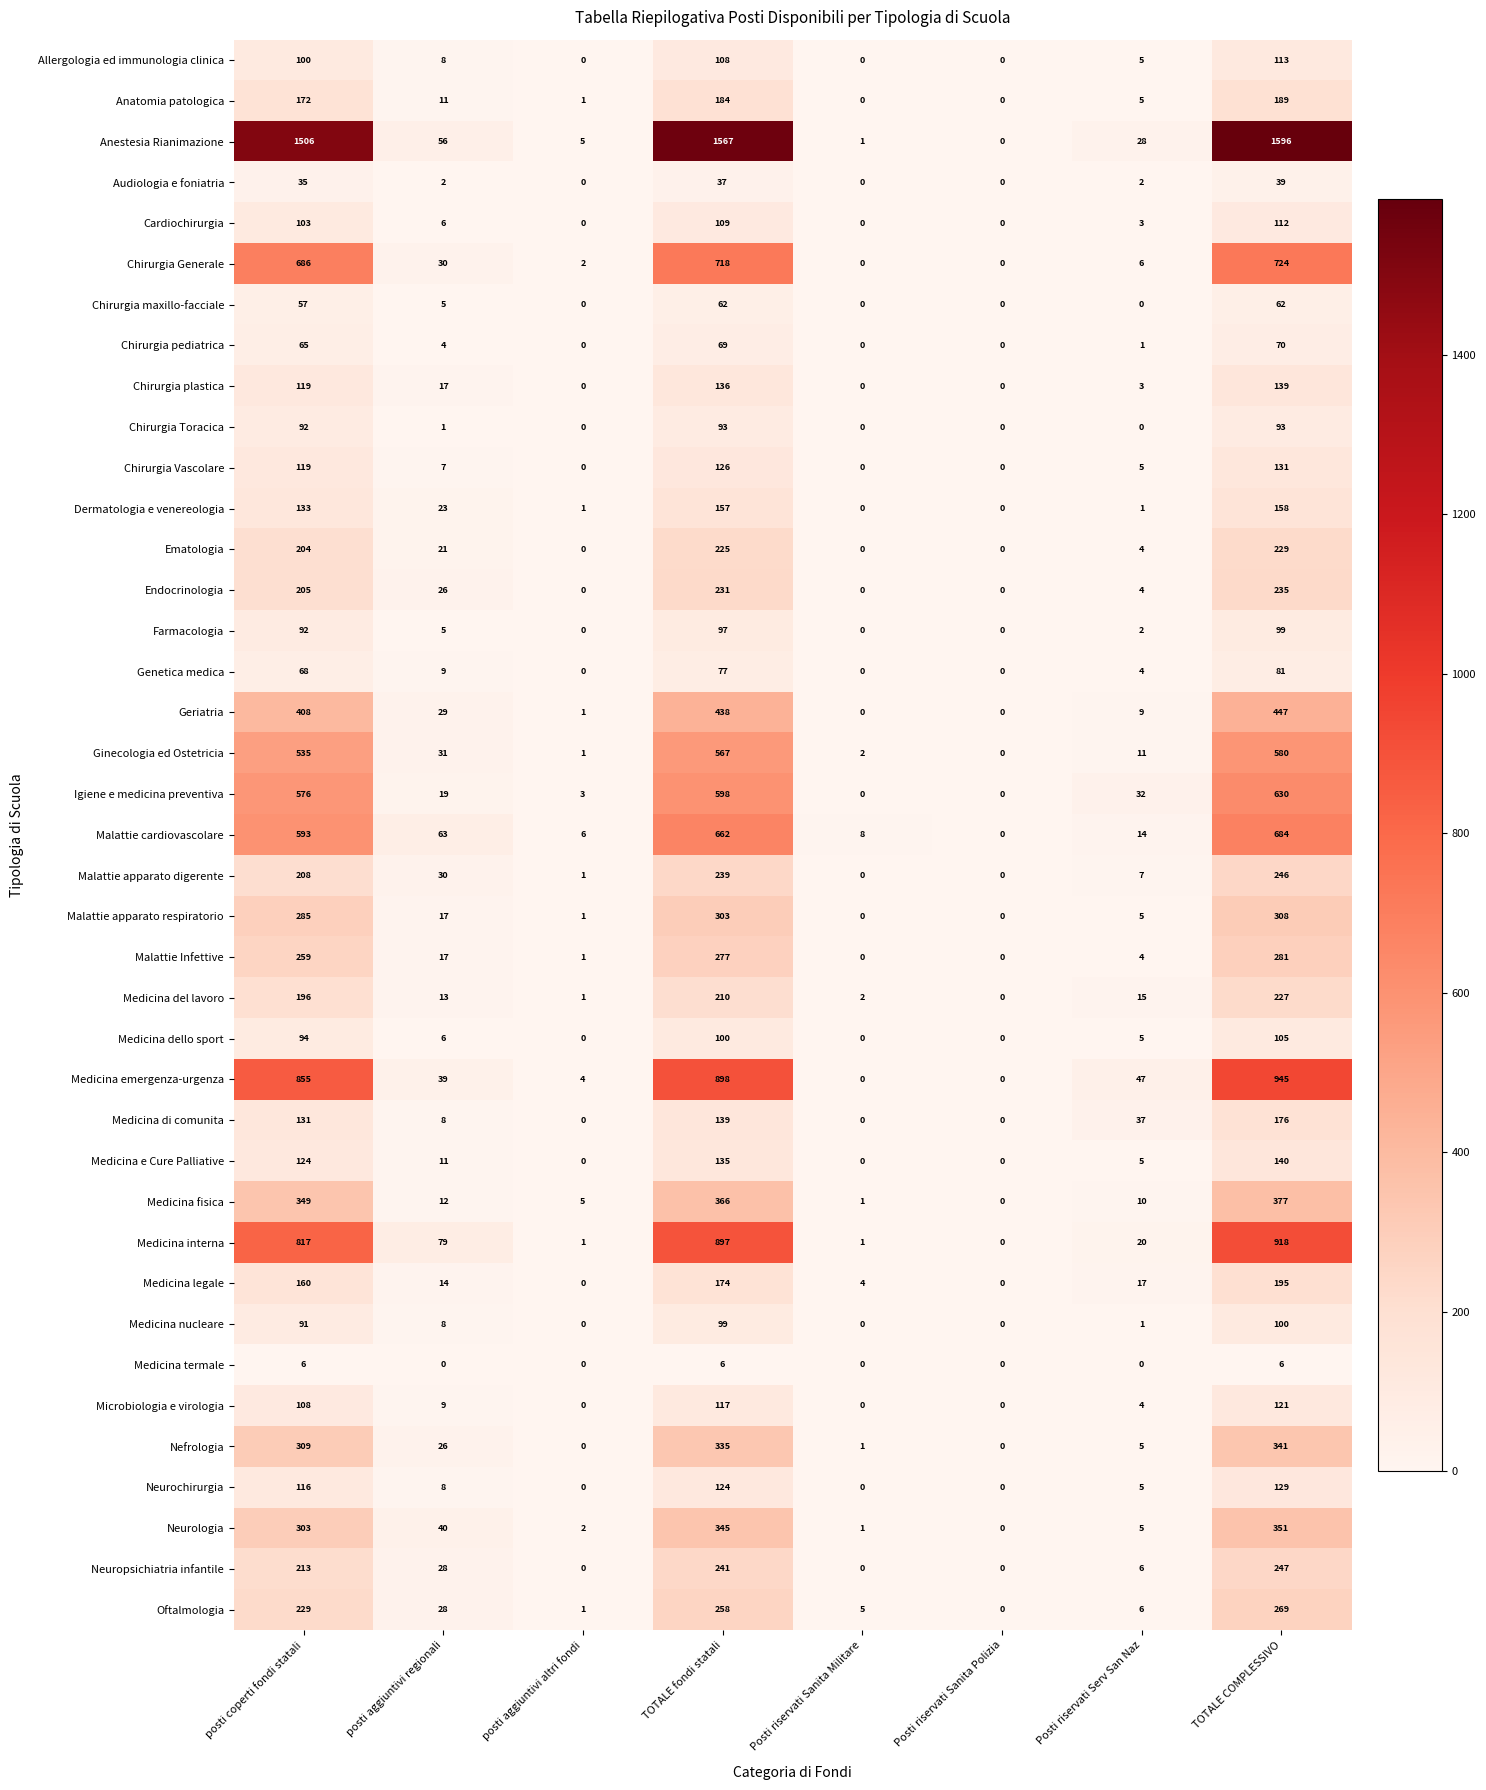

Which series changed the most between posti coperti fondi statali and Posti riservati Sanita Polizia?

Anestesia Rianimazione